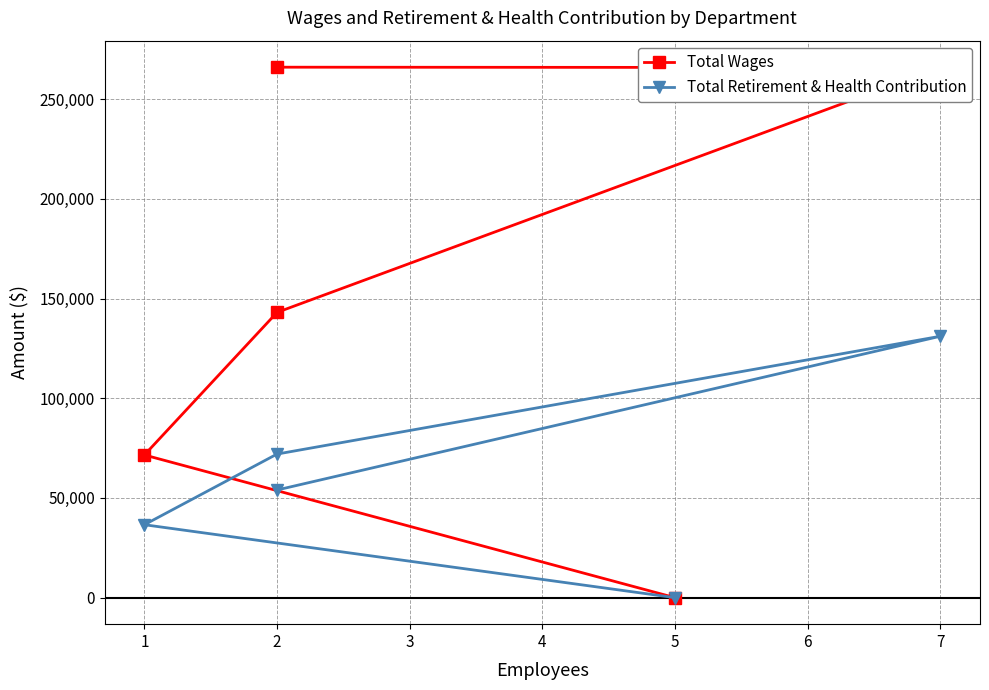

Count the number of categories in the chart.

5